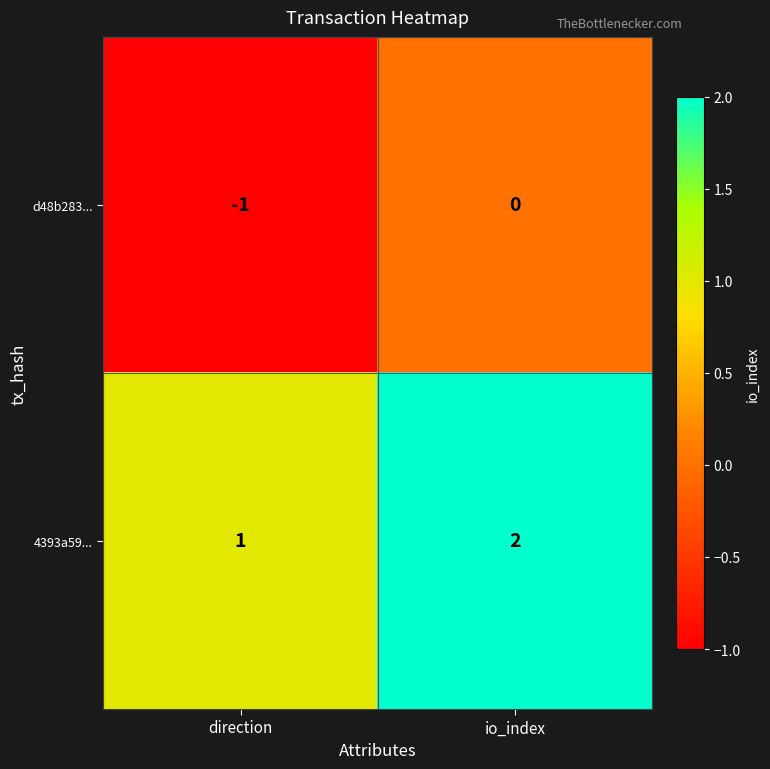

Reading left to right, list all the values displayed in this chart.

d48b283...: -1	0
4393a59...: 1	2